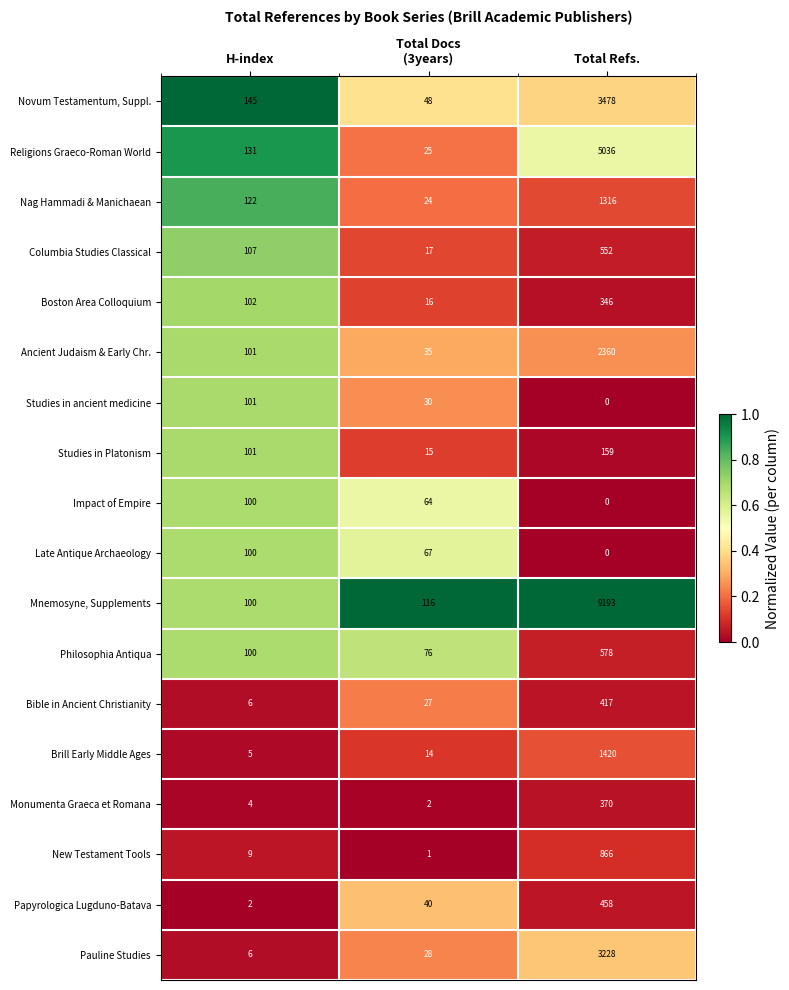

At which category is the sum across all series the highest?

Total Refs.